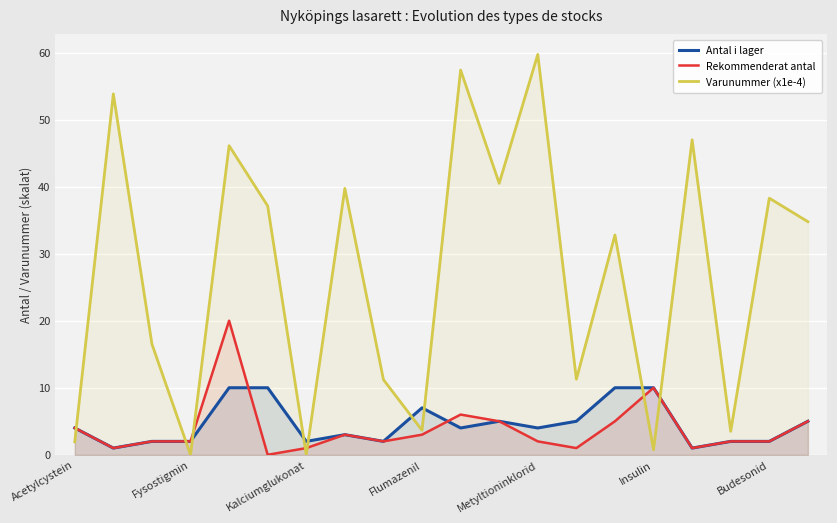

At which category does the chart reach its peak across all series?

Metyltioninklorid